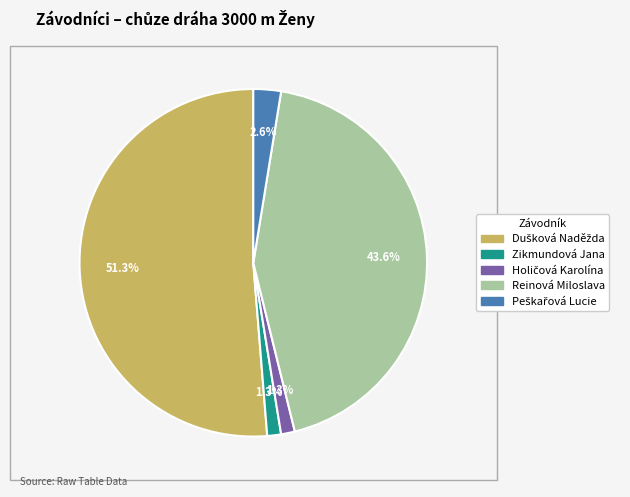

How much of the chart is everything except Zikmundová Jana?

98.7%